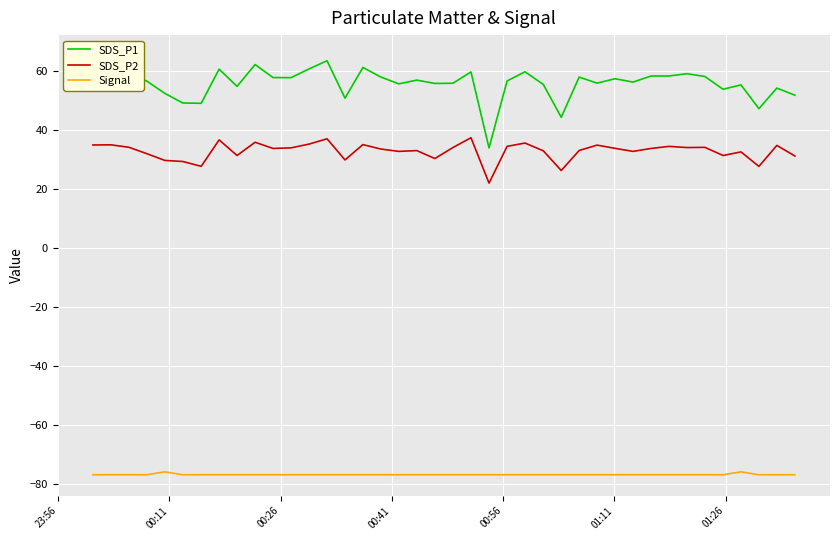

How many data points in SDS_P1 are above 57?

19